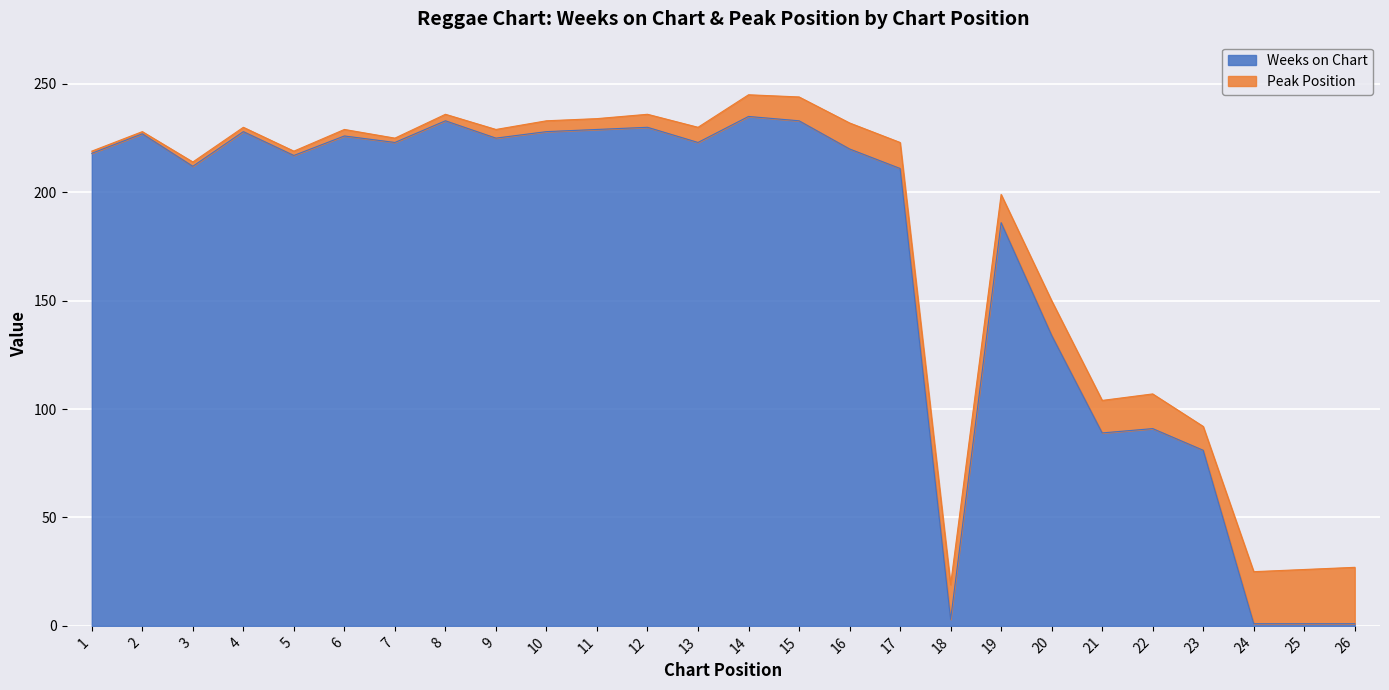

What is the sum of the values at 3 and 20?

346